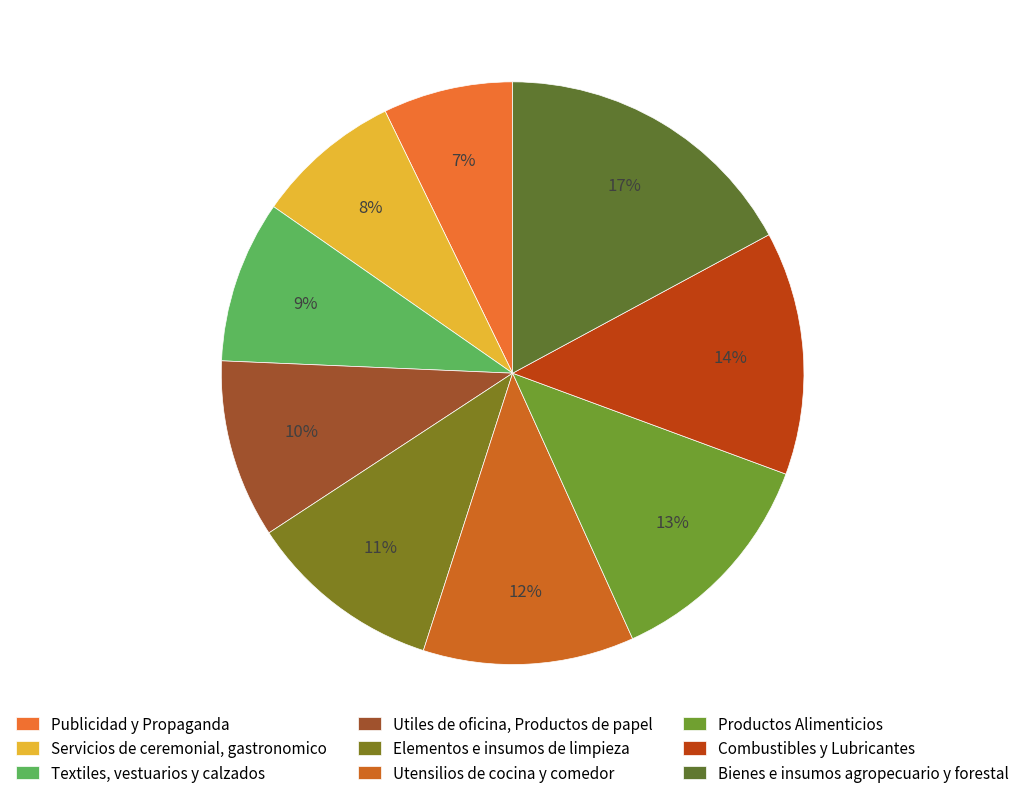

Combined, do Servicios de ceremonial, gastronomico and Textiles, vestuarios y calzados account for over 50%?

No